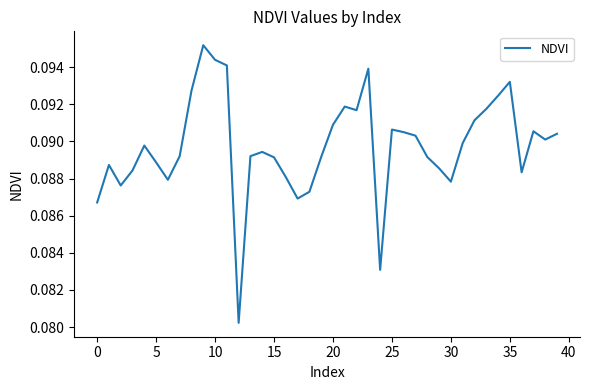

What is the average value?

0.1